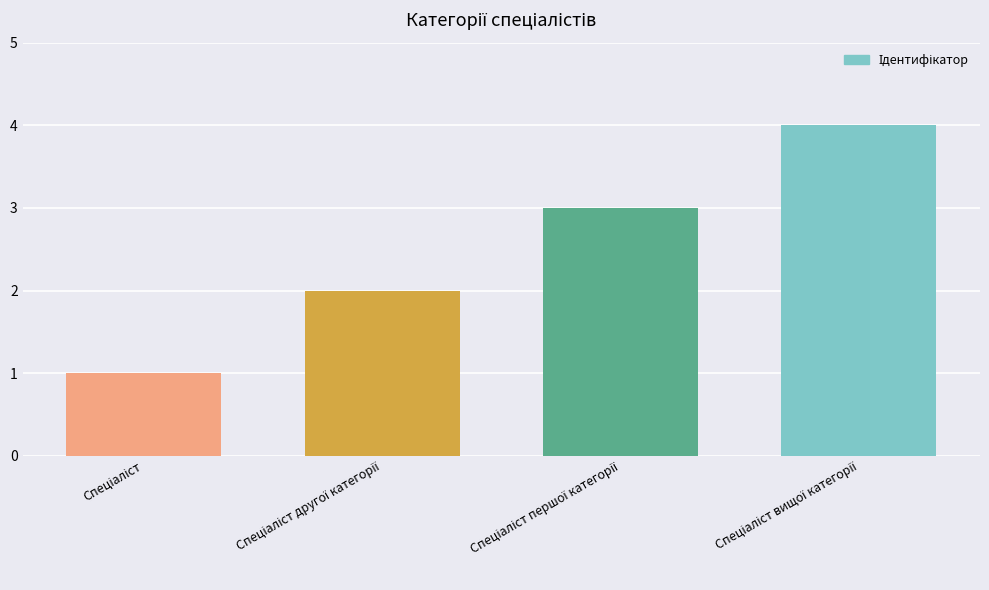

What is the difference between the maximum and minimum values?

3